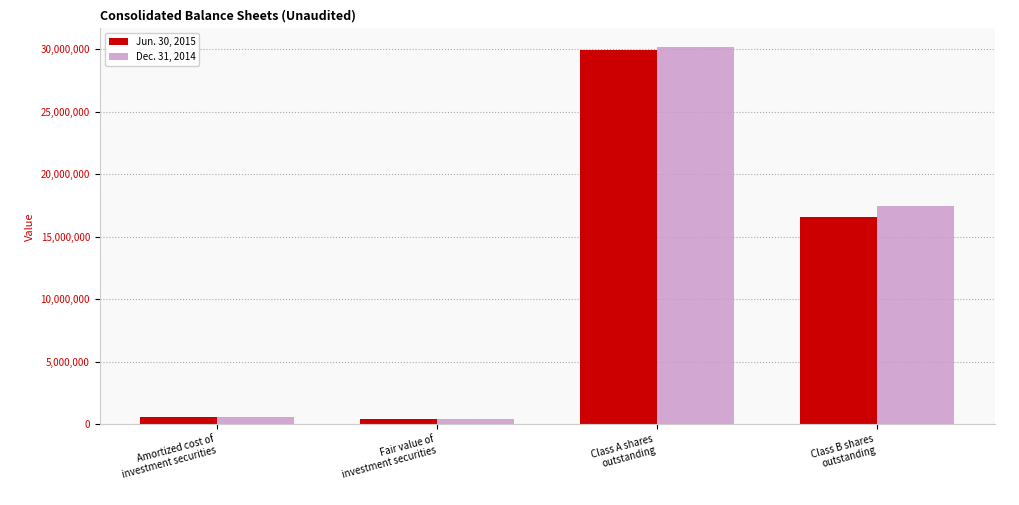

How many bars are there in each group?

2